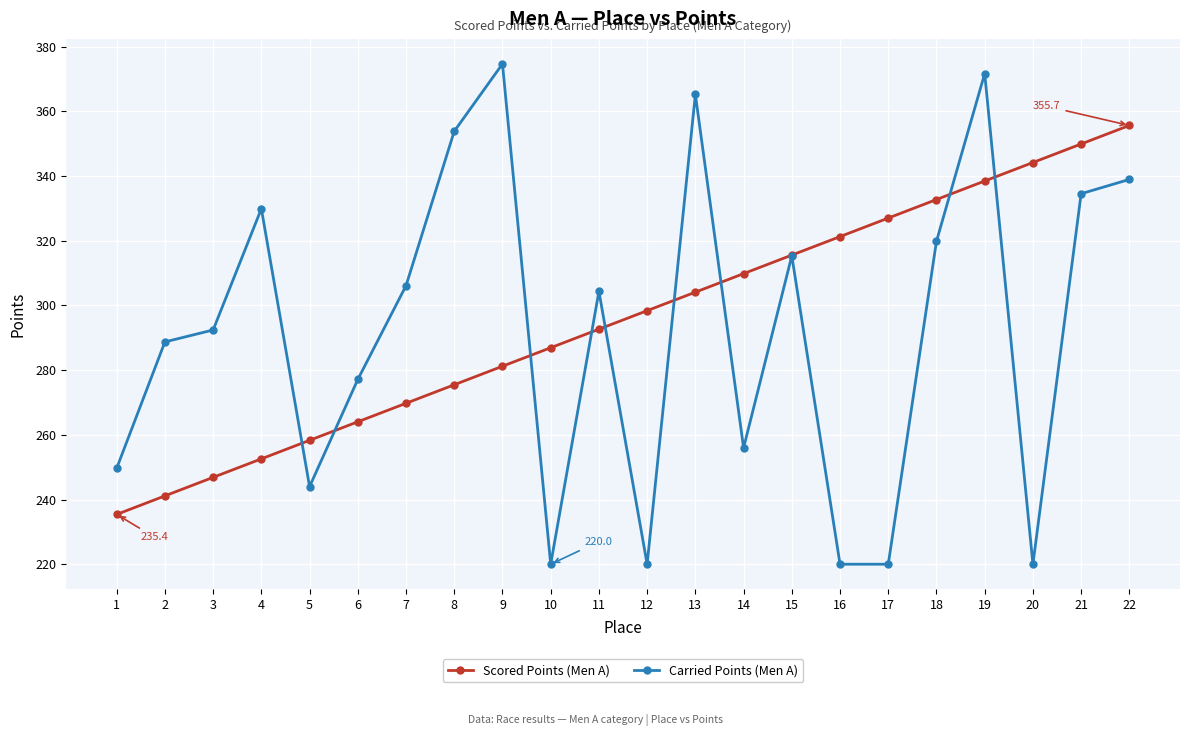

What are all the series names shown in the legend?

Scored Points (Men A), Carried Points (Men A)